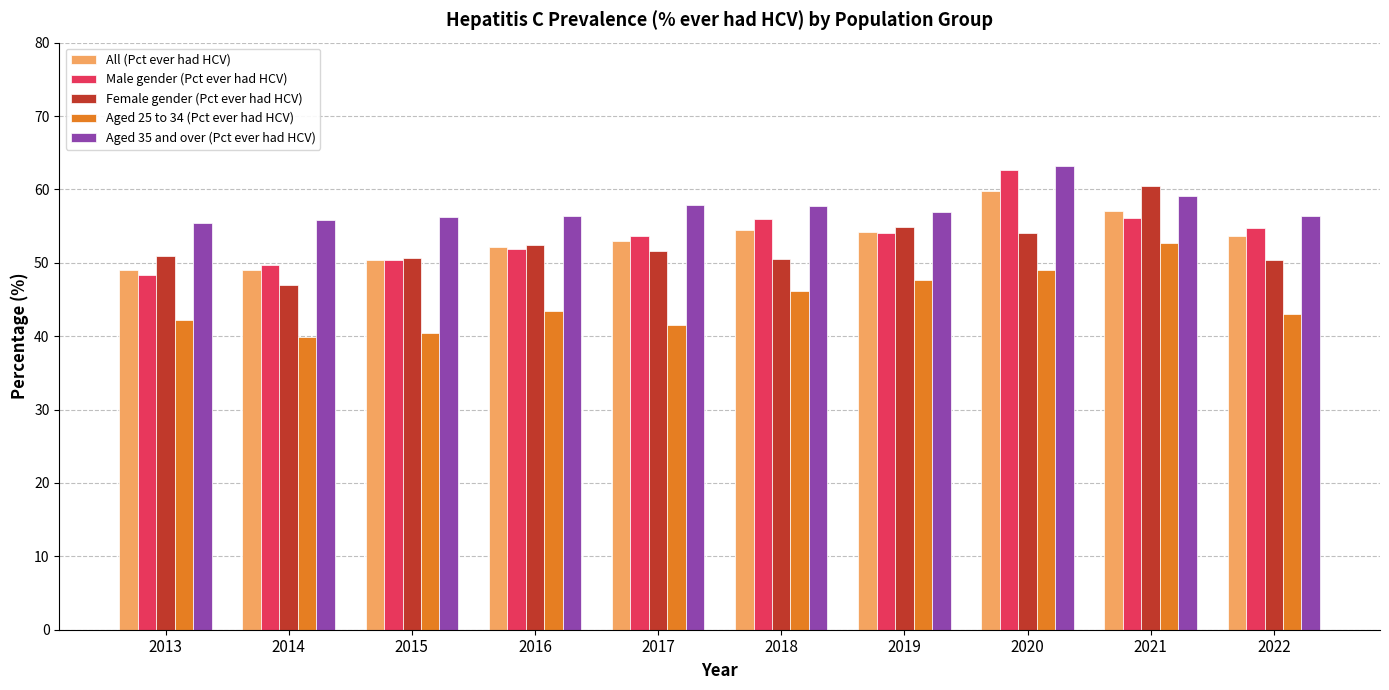

What is the value of the Female gender (Pct ever had HCV) bar at the 5th from the left?

51.7